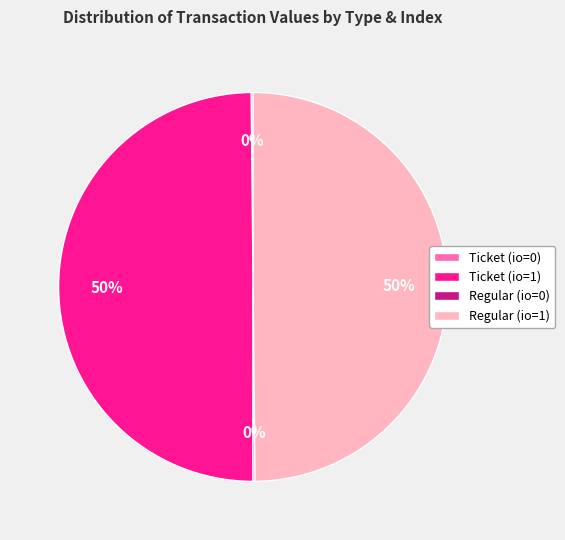

True or false: Regular (io=1) accounts for 62% of the total.

False